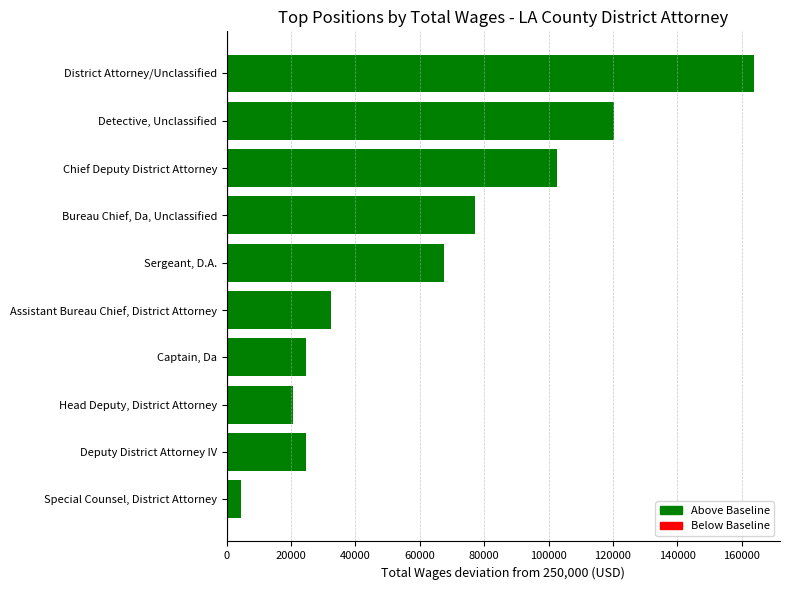

List the labels in order of value, smallest first.

Special Counsel, District Attorney, Head Deputy, District Attorney, Deputy District Attorney IV, Captain, Da, Assistant Bureau Chief, District Attorney, Sergeant, D.A., Bureau Chief, Da, Unclassified, Chief Deputy District Attorney, Detective, Unclassified, District Attorney/Unclassified